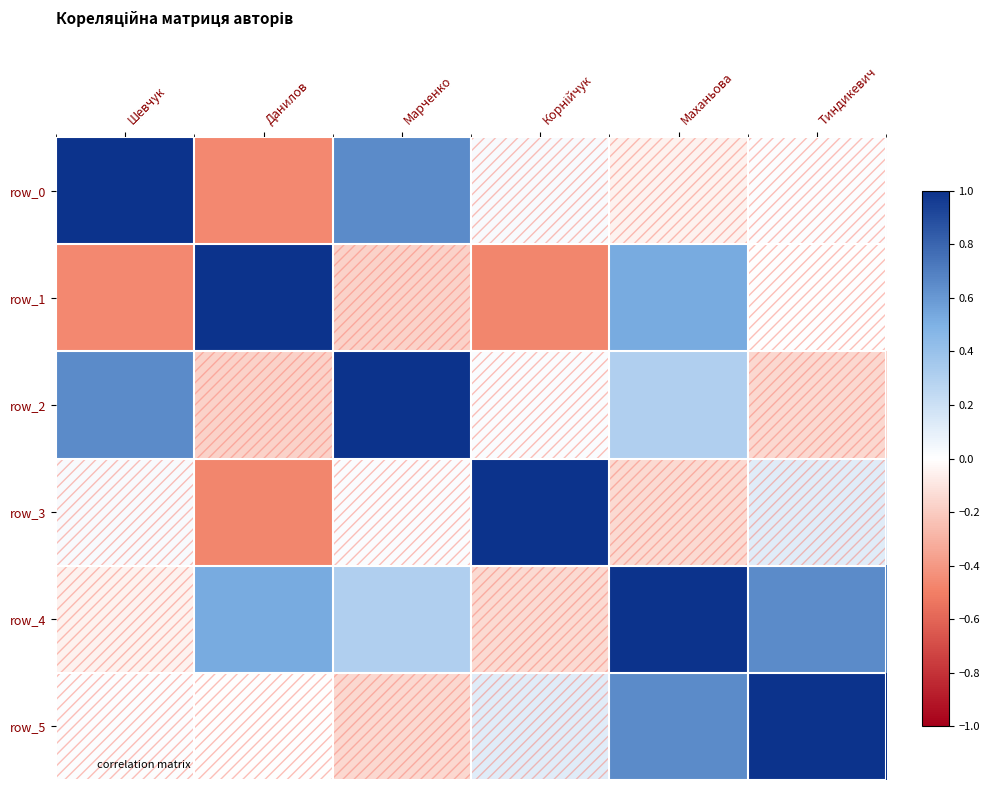

What is the difference between the row_1 values at Марченко and Шевчук?

0.3